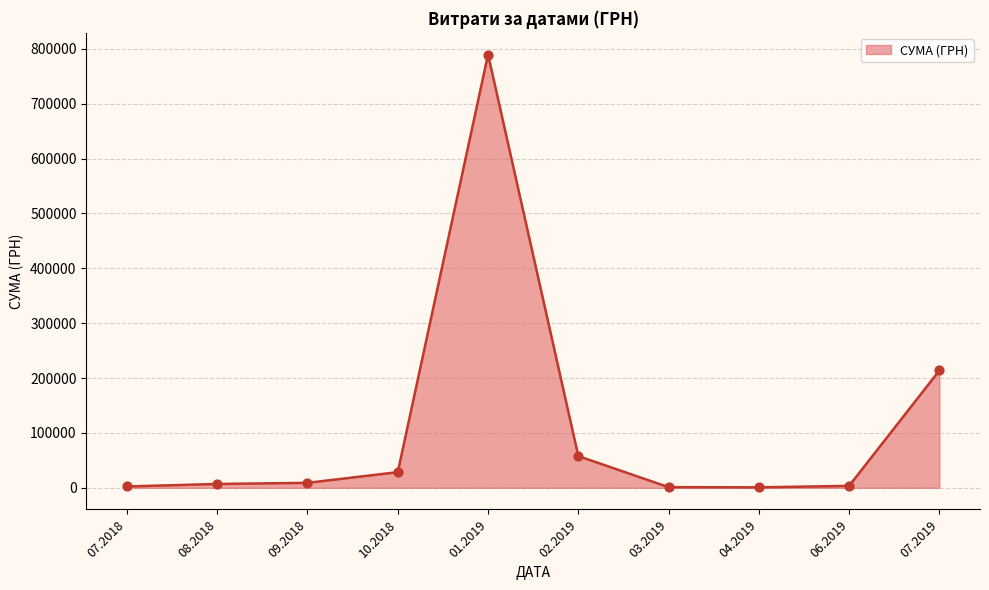

What is the change in value from 10.2018 to 07.2019?

+185266.2